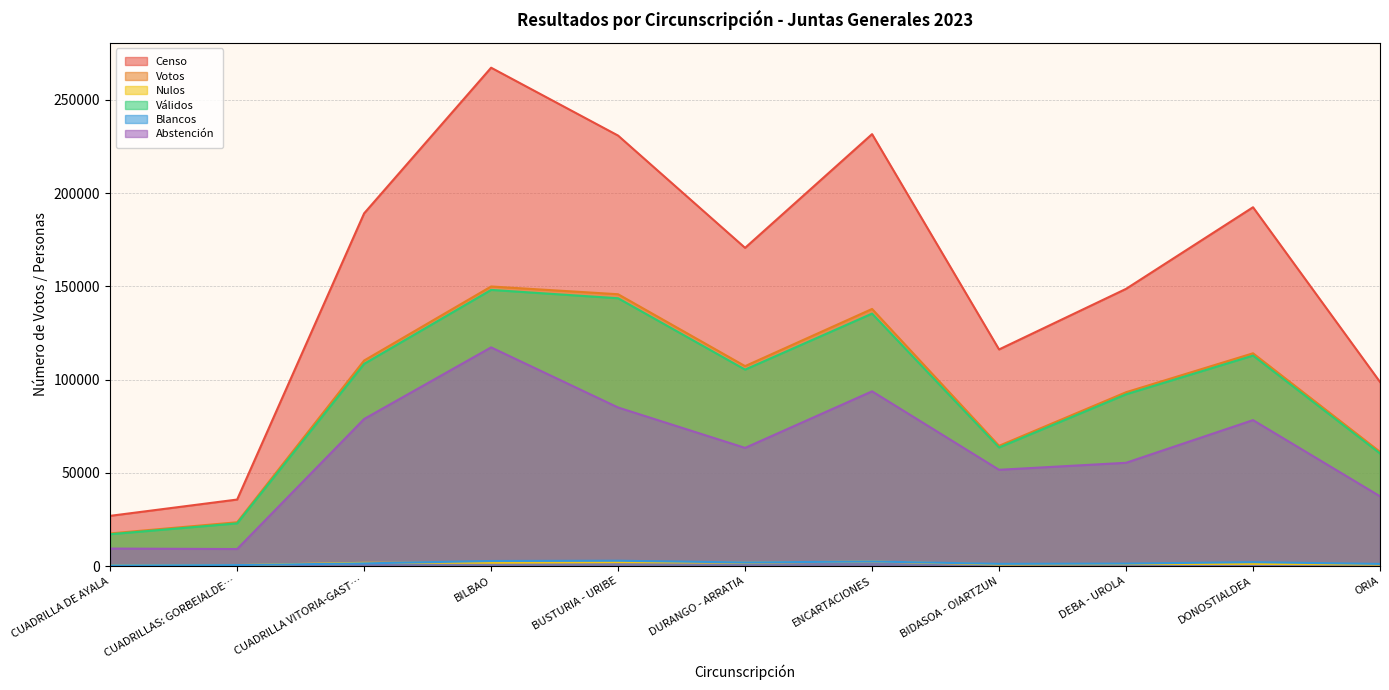

How many lines are shown in the chart?

6